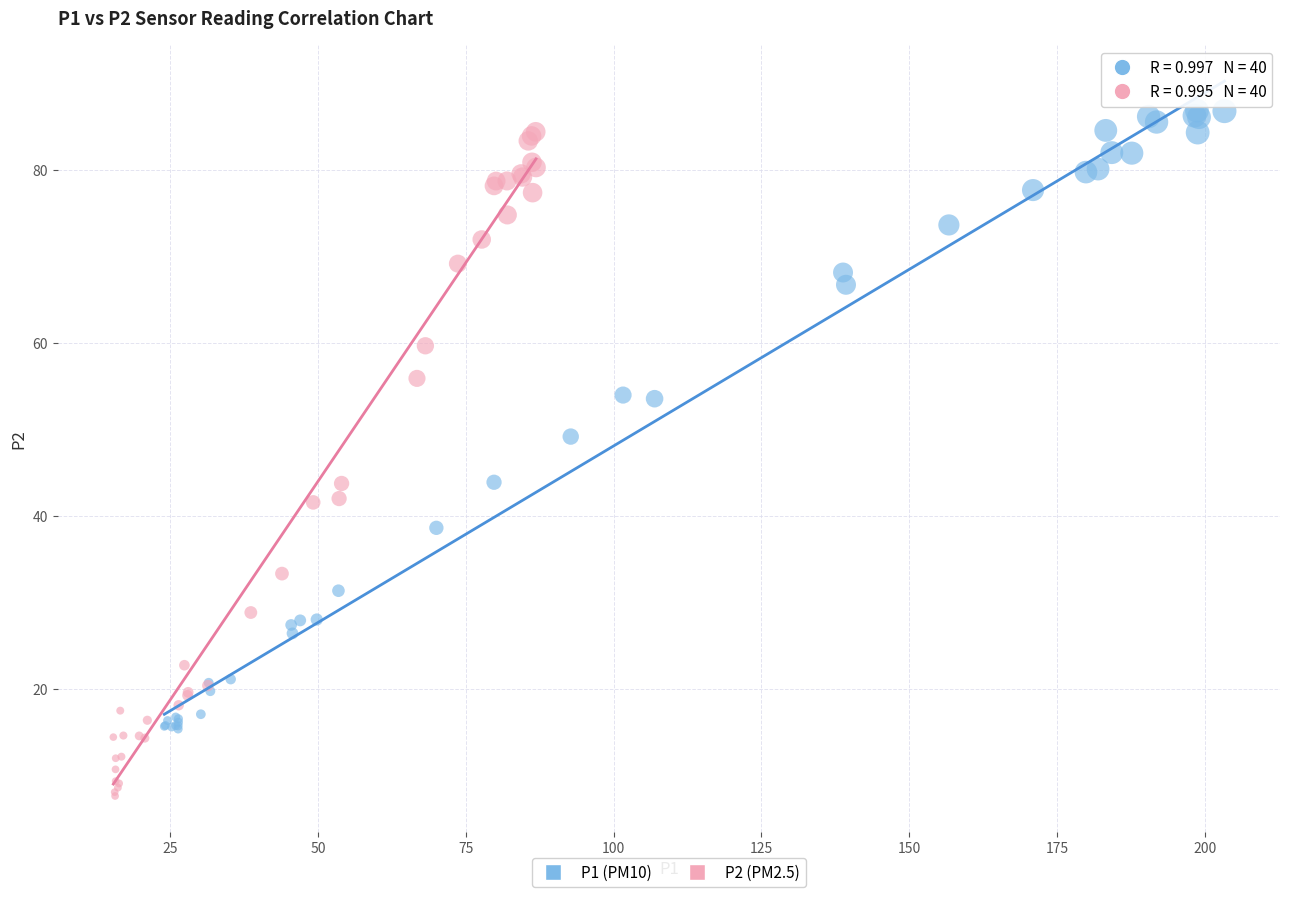

What are all the series names shown in the legend?

P1 (PM10), P2 (PM2.5)